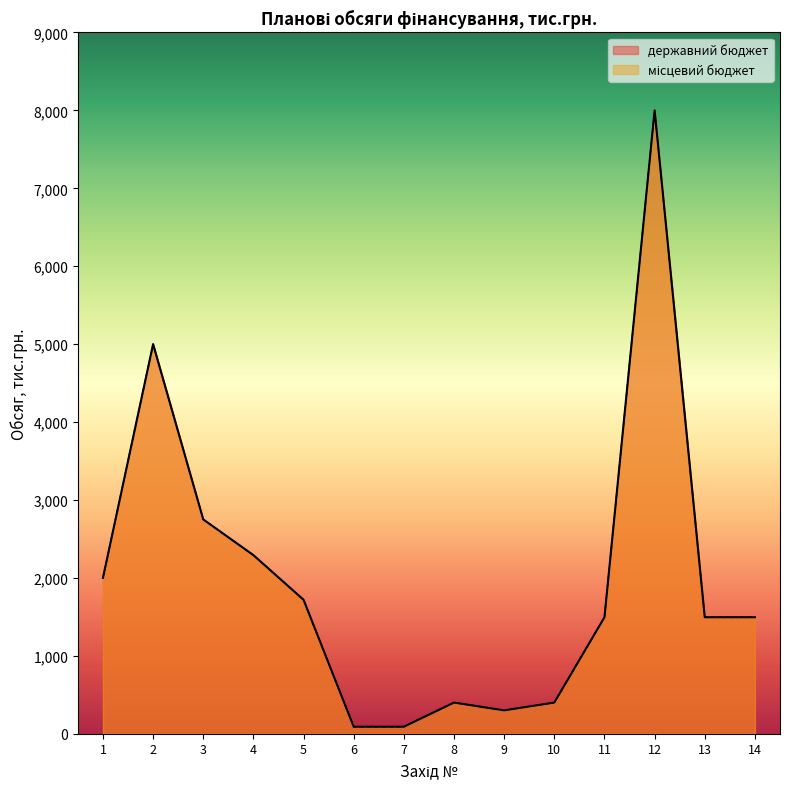

True or false: державний бюджет and місцевий бюджет cross at least once.

False